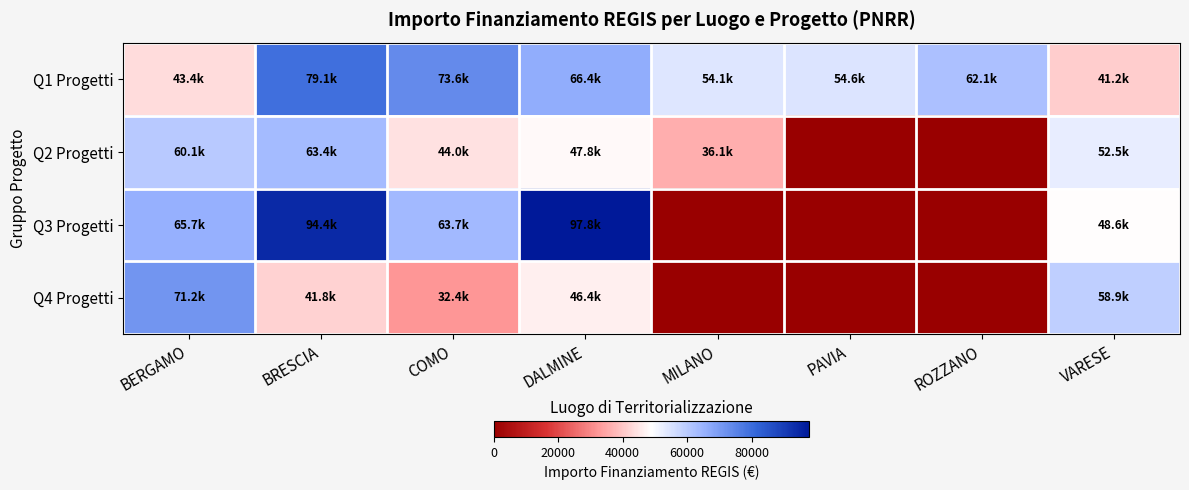

Reading left to right, extract all data points from this chart.

Q1 Progetti: BERGAMO=43448.5	BRESCIA=79114.0	COMO=73636.1	DALMINE=66393.6	MILANO=54144.9	PAVIA=54577.6	ROZZANO=62062.4	VARESE=41196.6
Q2 Progetti: BERGAMO=60099.5	BRESCIA=63351.4	COMO=44036.1	DALMINE=47794.5	MILANO=36123.8	PAVIA=0.0	ROZZANO=0.0	VARESE=52455.4
Q3 Progetti: BERGAMO=65674.8	BRESCIA=94354.5	COMO=63747.5	DALMINE=97812.0	MILANO=0.0	PAVIA=0.0	ROZZANO=0.0	VARESE=48646.7
Q4 Progetti: BERGAMO=71171.6	BRESCIA=41772.5	COMO=32429.3	DALMINE=46386.6	MILANO=0.0	PAVIA=0.0	ROZZANO=0.0	VARESE=58923.8